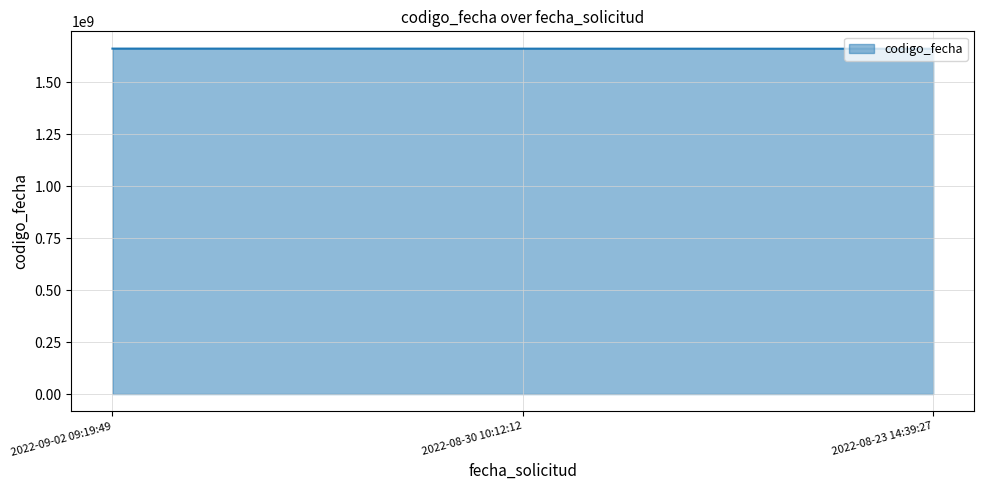

What is the average value?

1661873521